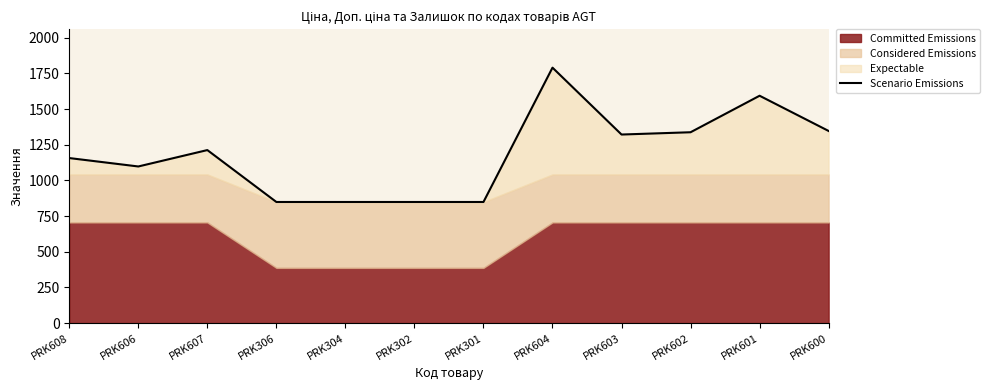

How many data points are less than 1213?

6